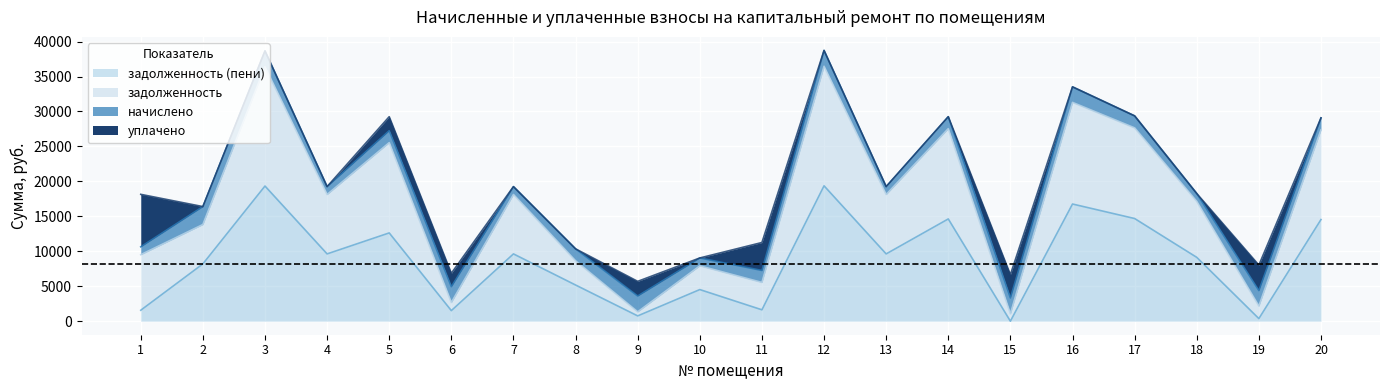

Between 16 and 14, which is larger?

16